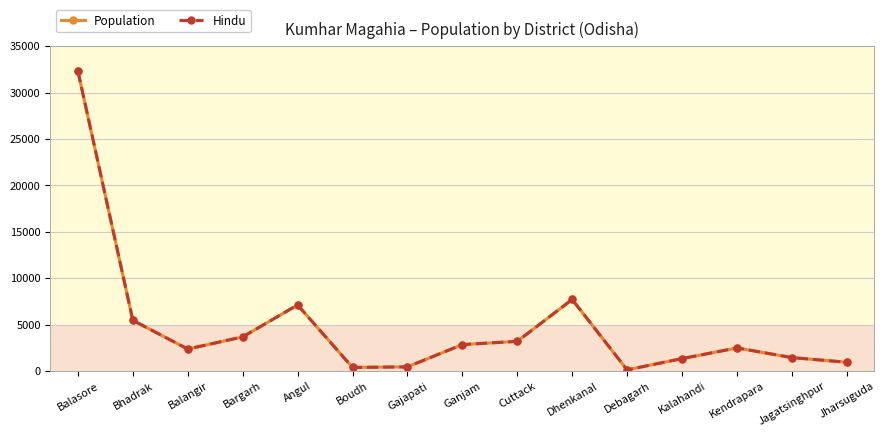

True or false: Hindu and Population intersect in this chart.

False